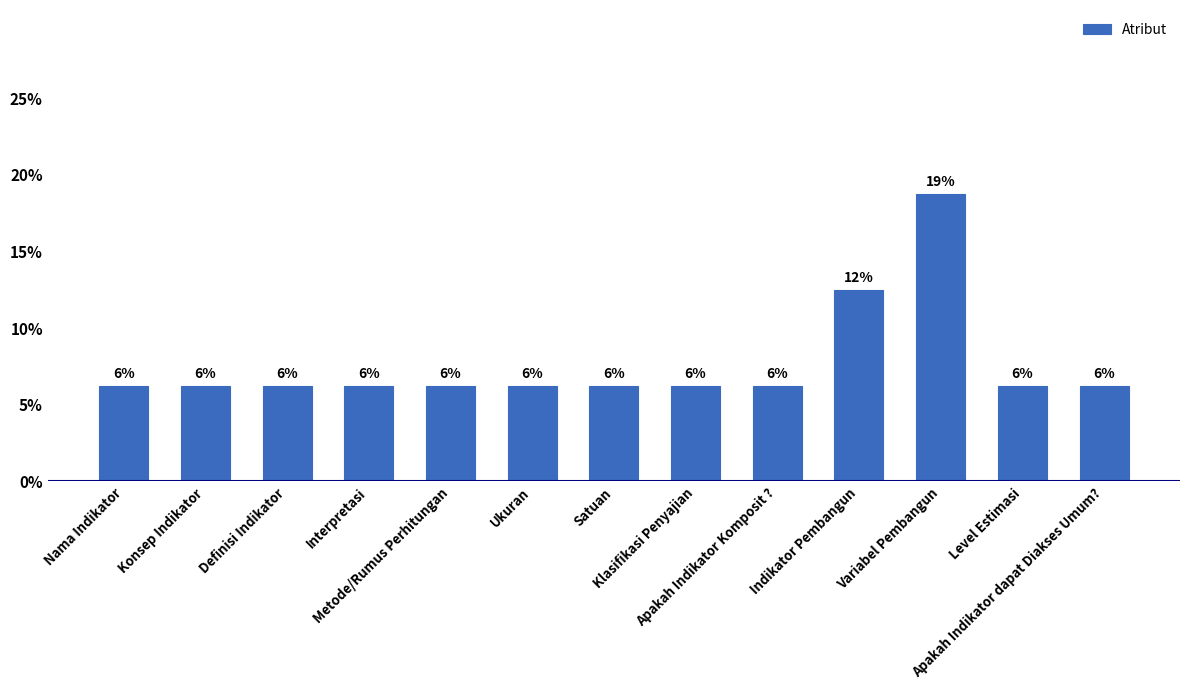

Which category has the lowest value across all series?

Nama Indikator